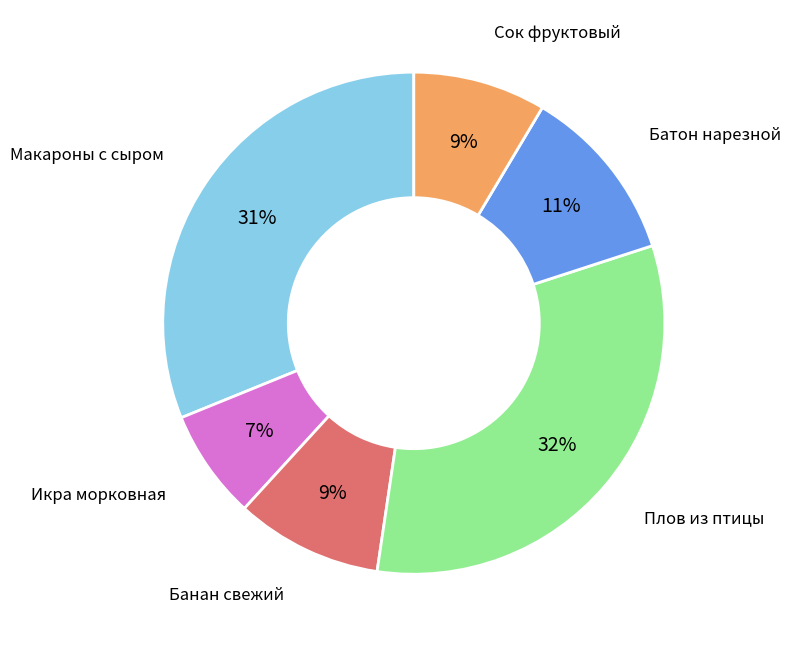

Is there a majority slice in this chart?

No